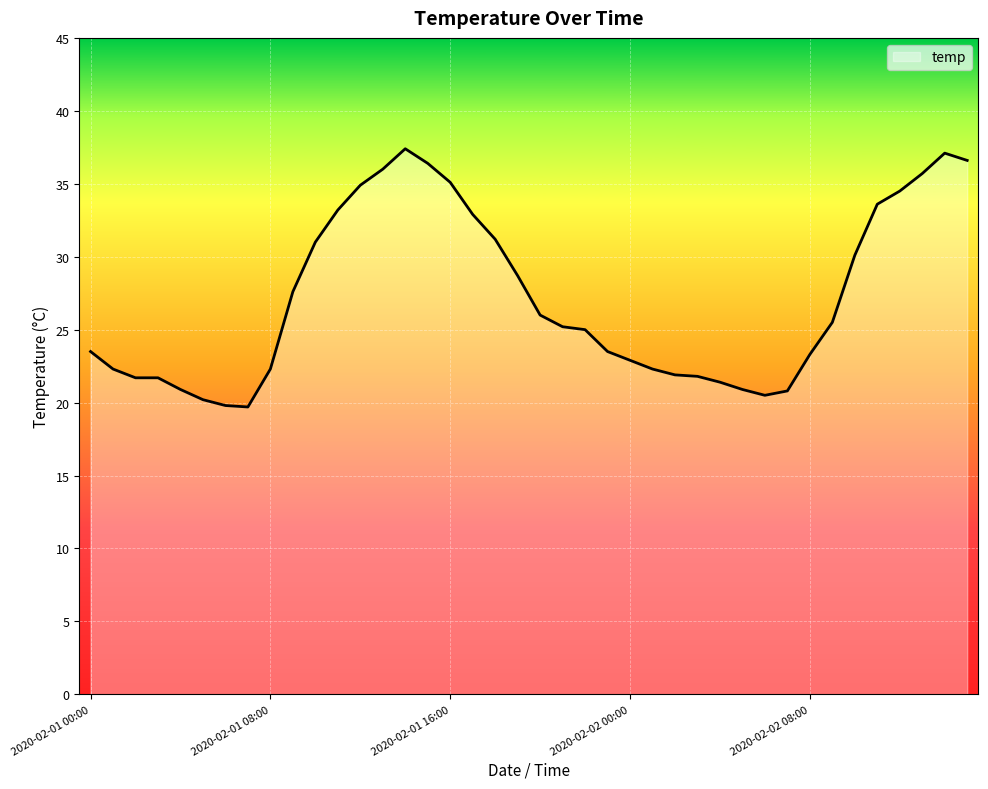

What is the maximum value shown in the chart?

37.4